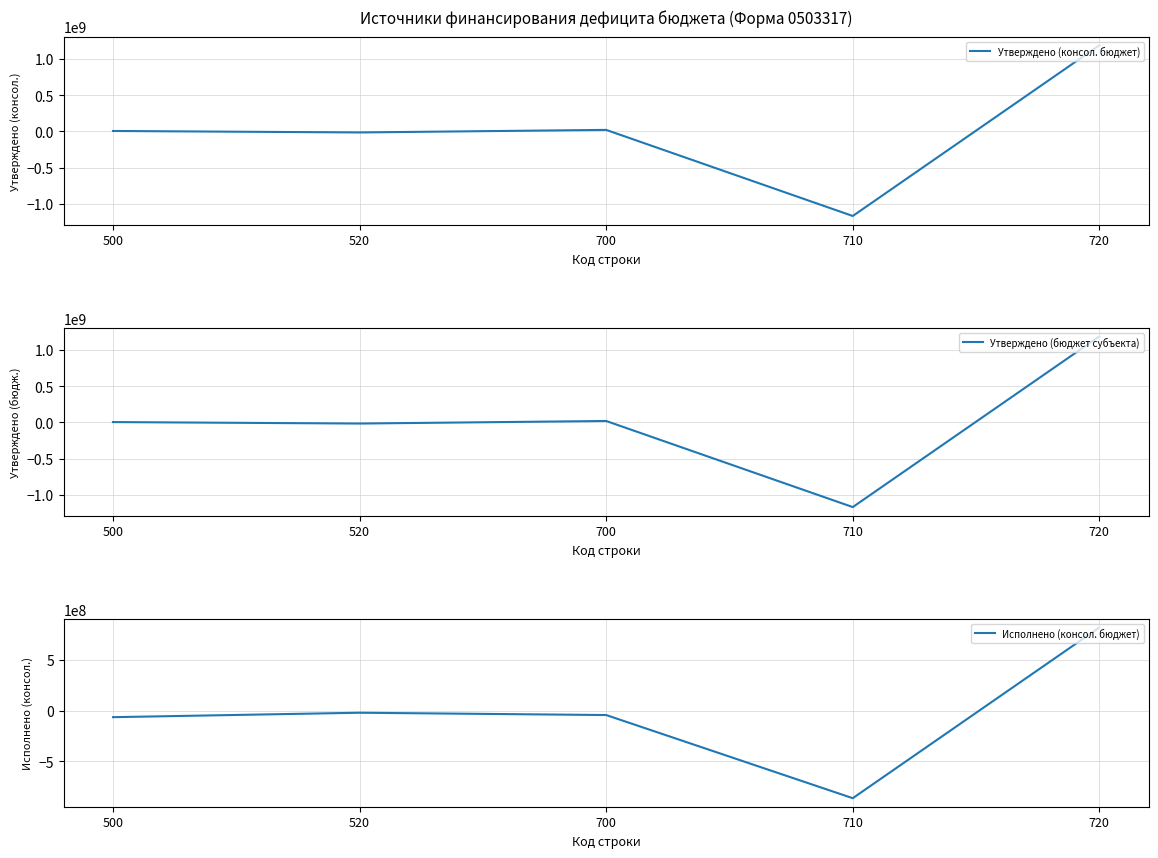

Reading right to left, list all the values displayed in this chart.

Утверждено (консол. бюджет): 1188118220.9	-1167854403.2	20263817.7	-15000000.0	5263817.7
Утверждено (бюджет субъекта): 1188118220.9	-1167854403.2	20263817.7	-15000000.0	5263817.7
Исполнено (консол. бюджет): 819429787.5	-863243144.0	-43813356.4	-21000000.0	-64813356.4